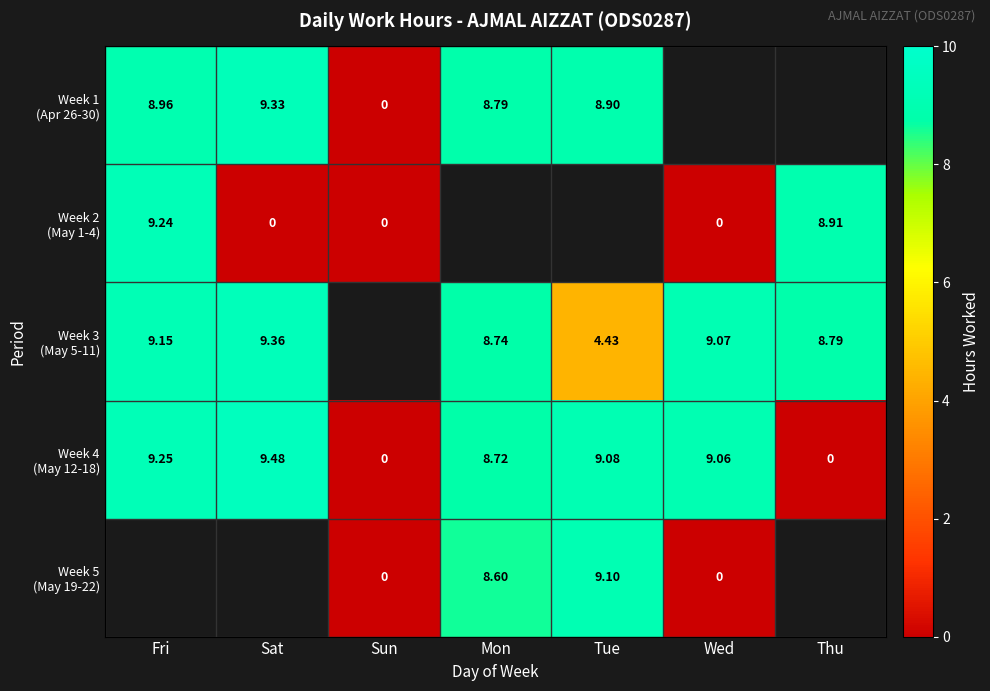

Which series changed the most between Mon and Thu?

Week 4 (May 12-18)